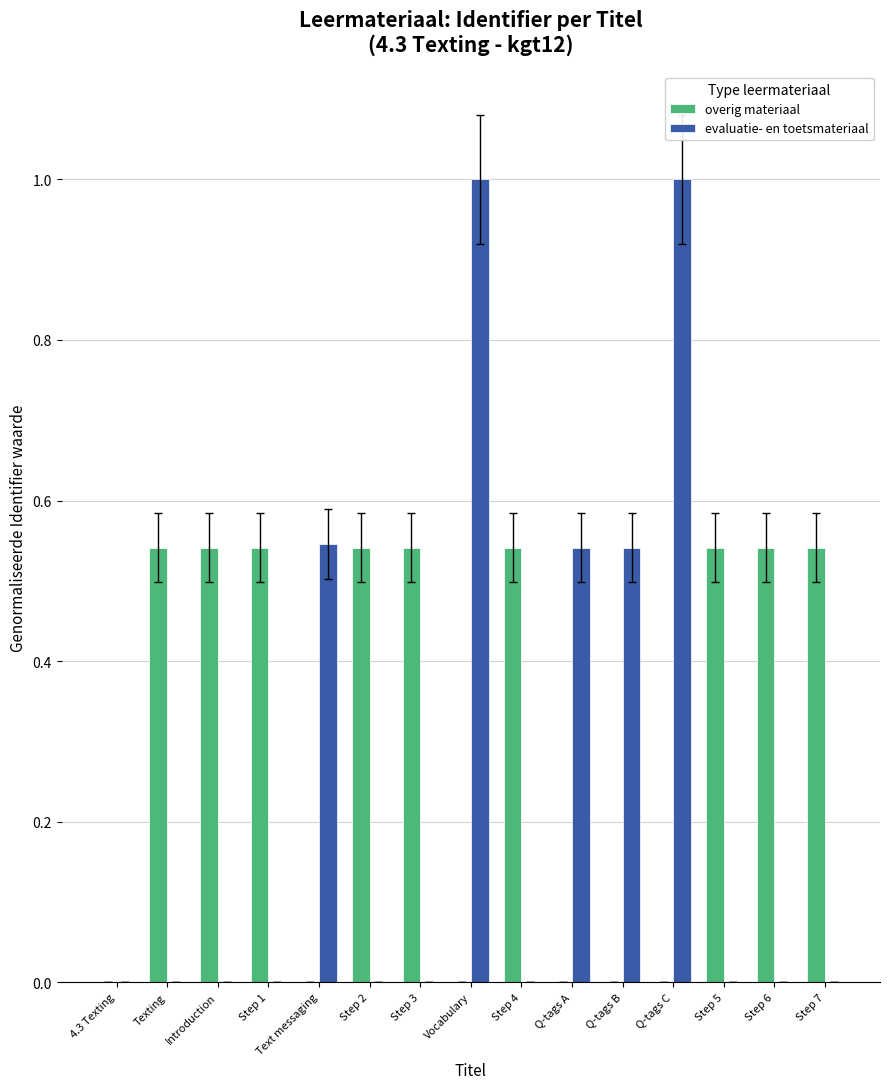

What is the sum of all overig materiaal values?

4.9